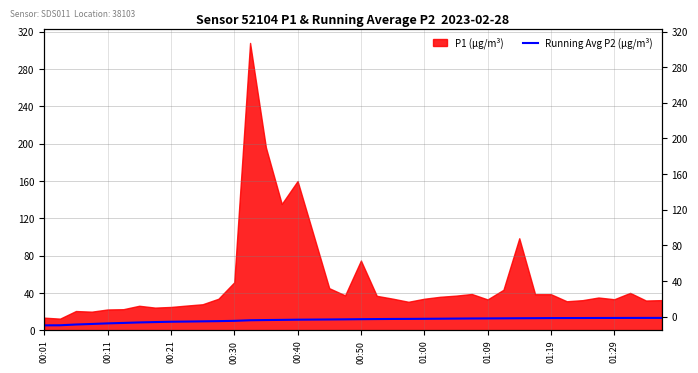

What is the smallest value displayed?

5.3